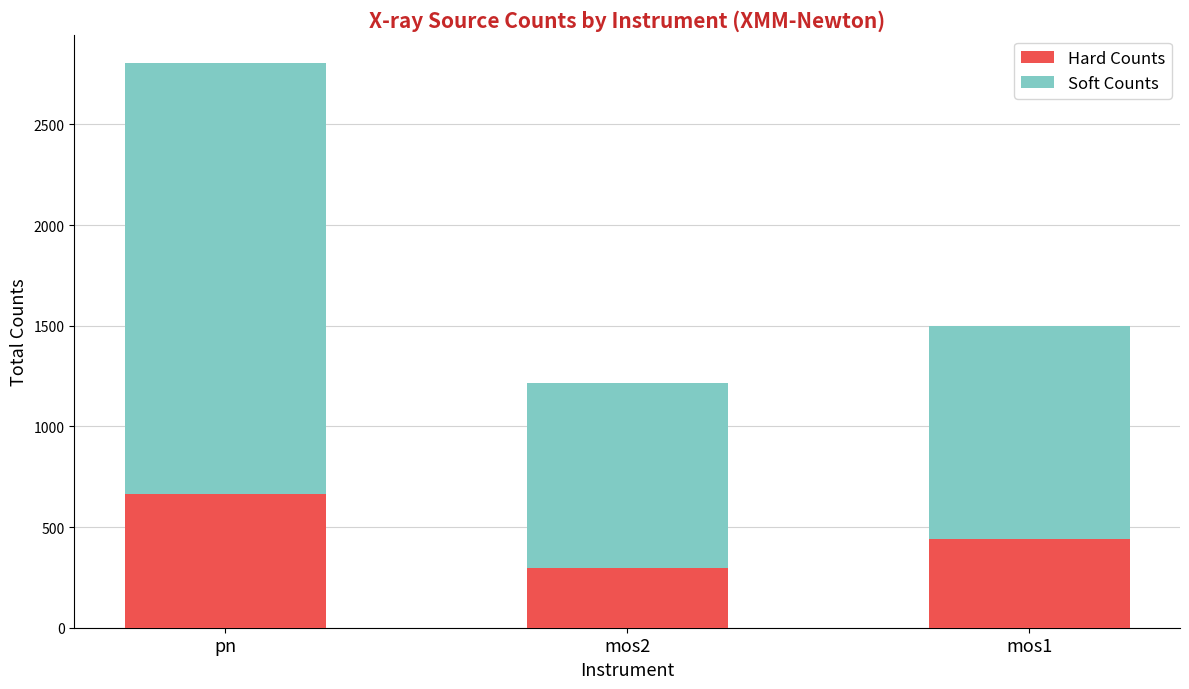

What is the total value across all series at mos2?

1214.7